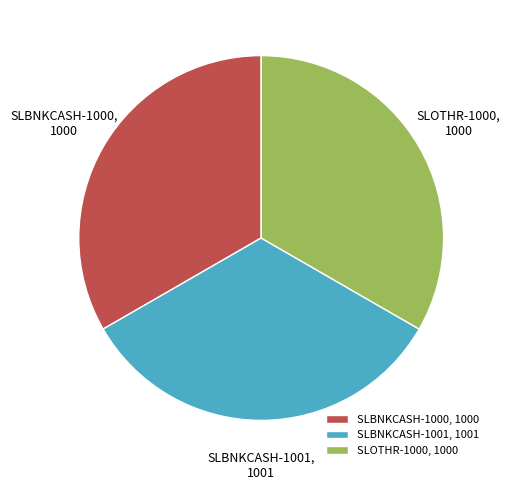

Is the sum of SLBNKCASH-1001 and SLBNKCASH-1000 greater than half?

Yes